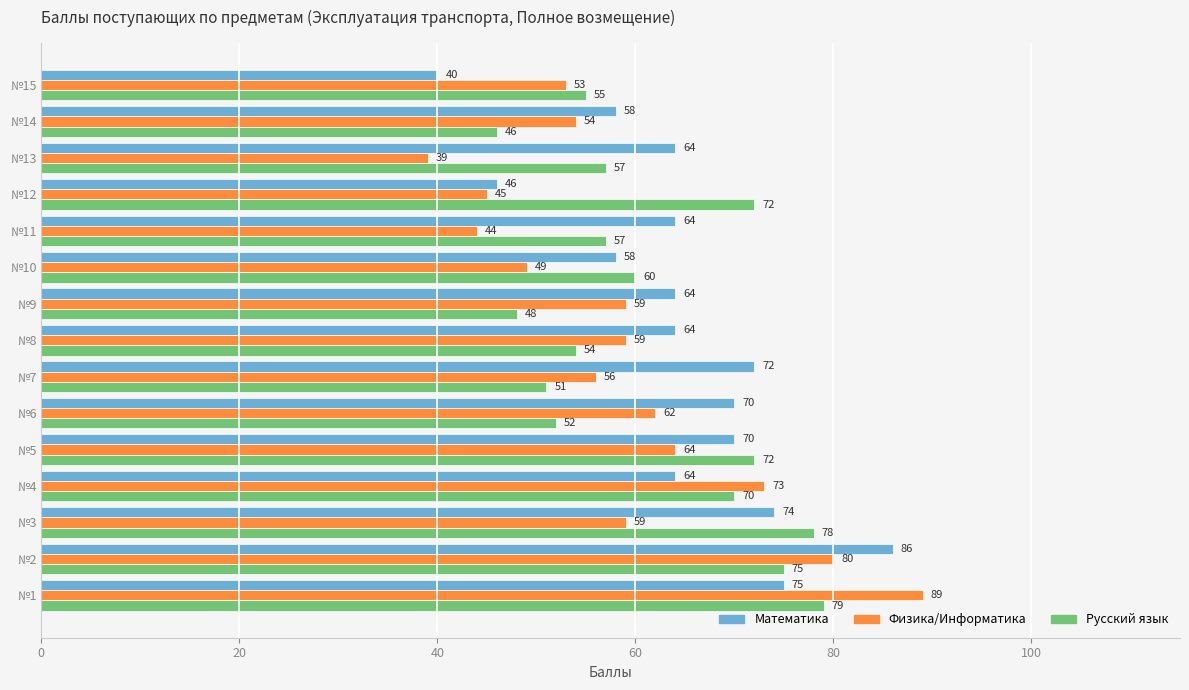

Is it true that Физика/Информатика equals 15 at №14?

False